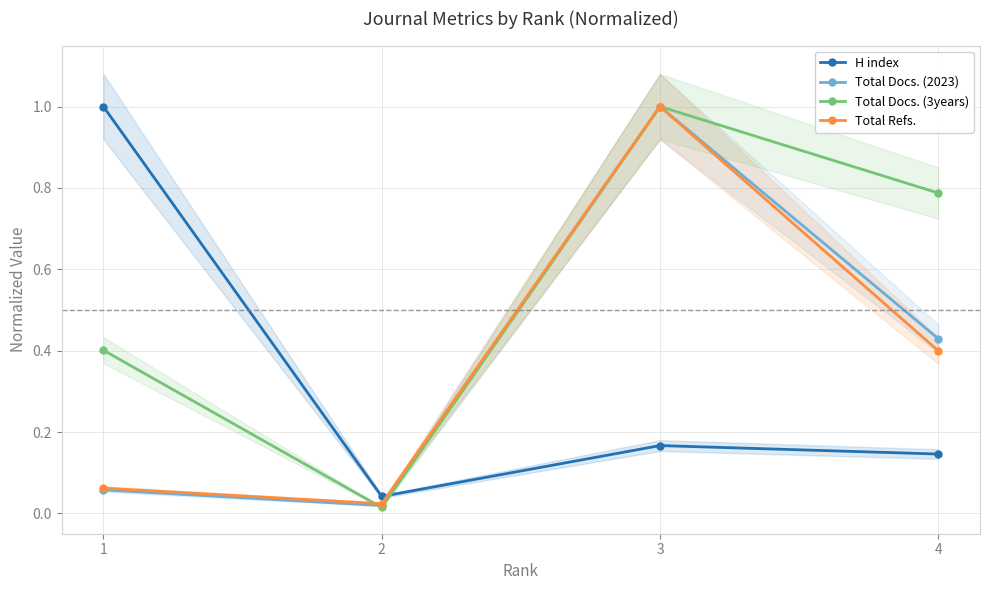

At which category is the sum across all series the highest?

3